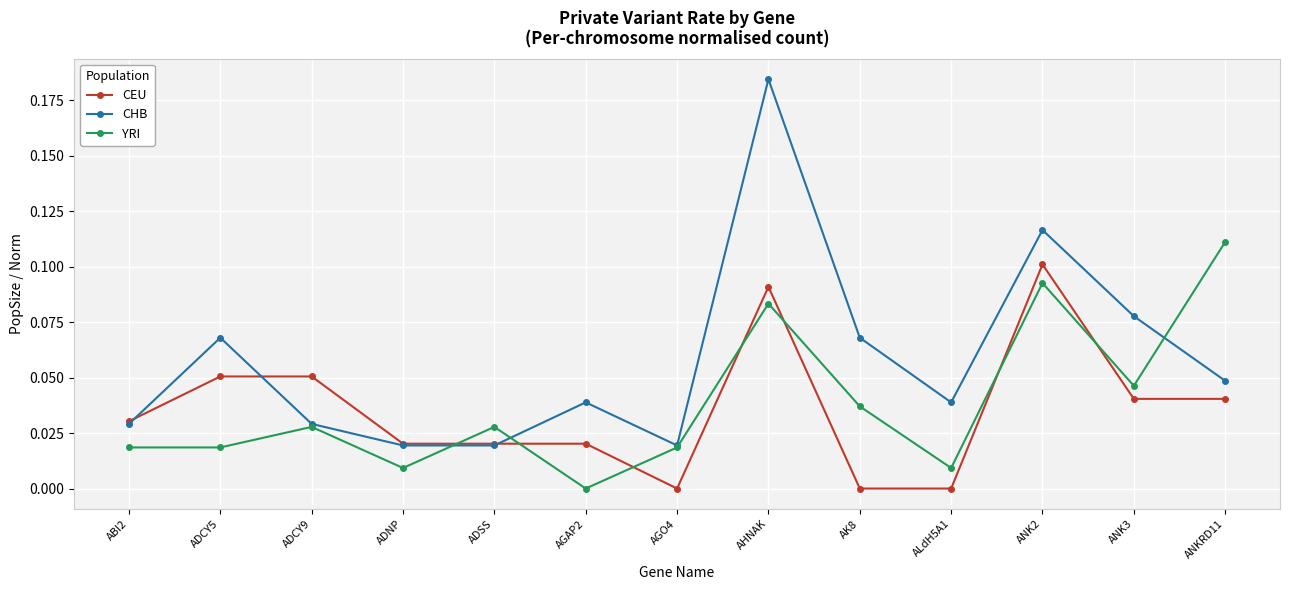

Which category has the highest value in the CHB series?

AHNAK